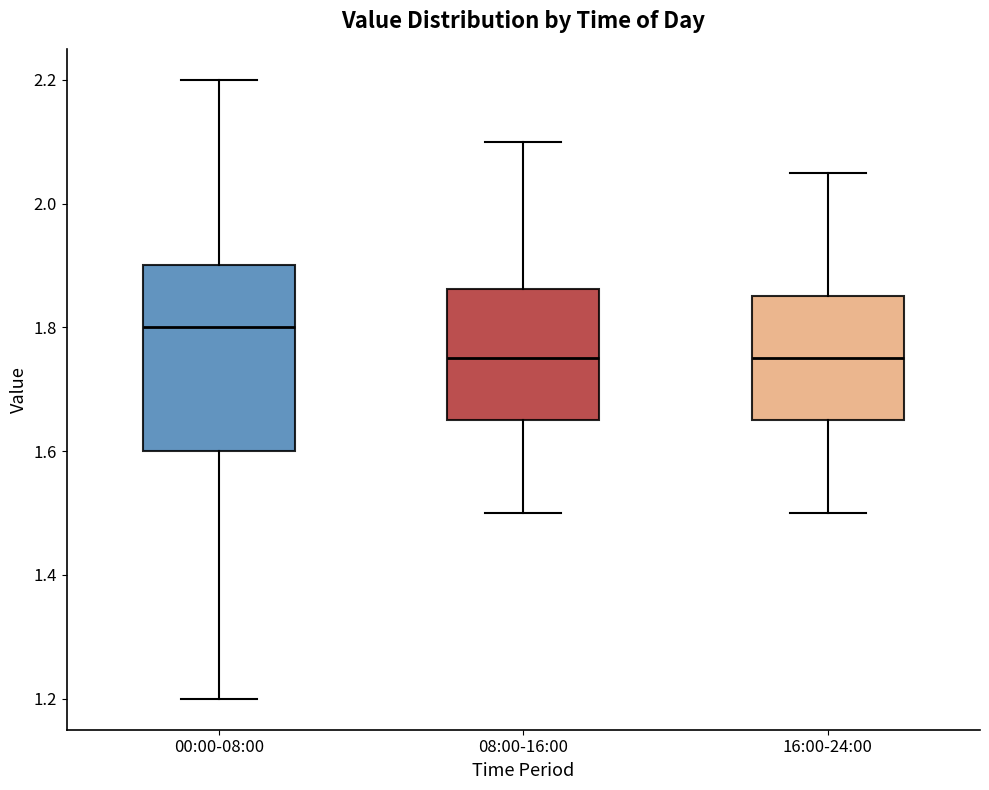

Reading left to right, transcribe this box plot: for each box, give where its median line is, the range the box spans, and where its two whiskers end, as read against the y-axis. The values are not printed on the chart, so give them approximately, as read against the axis.

00:00-08:00: median 1.80, box 1.60 to 1.90, whiskers 1.20 to 2.20
08:00-16:00: median 1.76, box 1.66 to 1.86, whiskers 1.50 to 2.10
16:00-24:00: median 1.76, box 1.66 to 1.86, whiskers 1.50 to 2.06